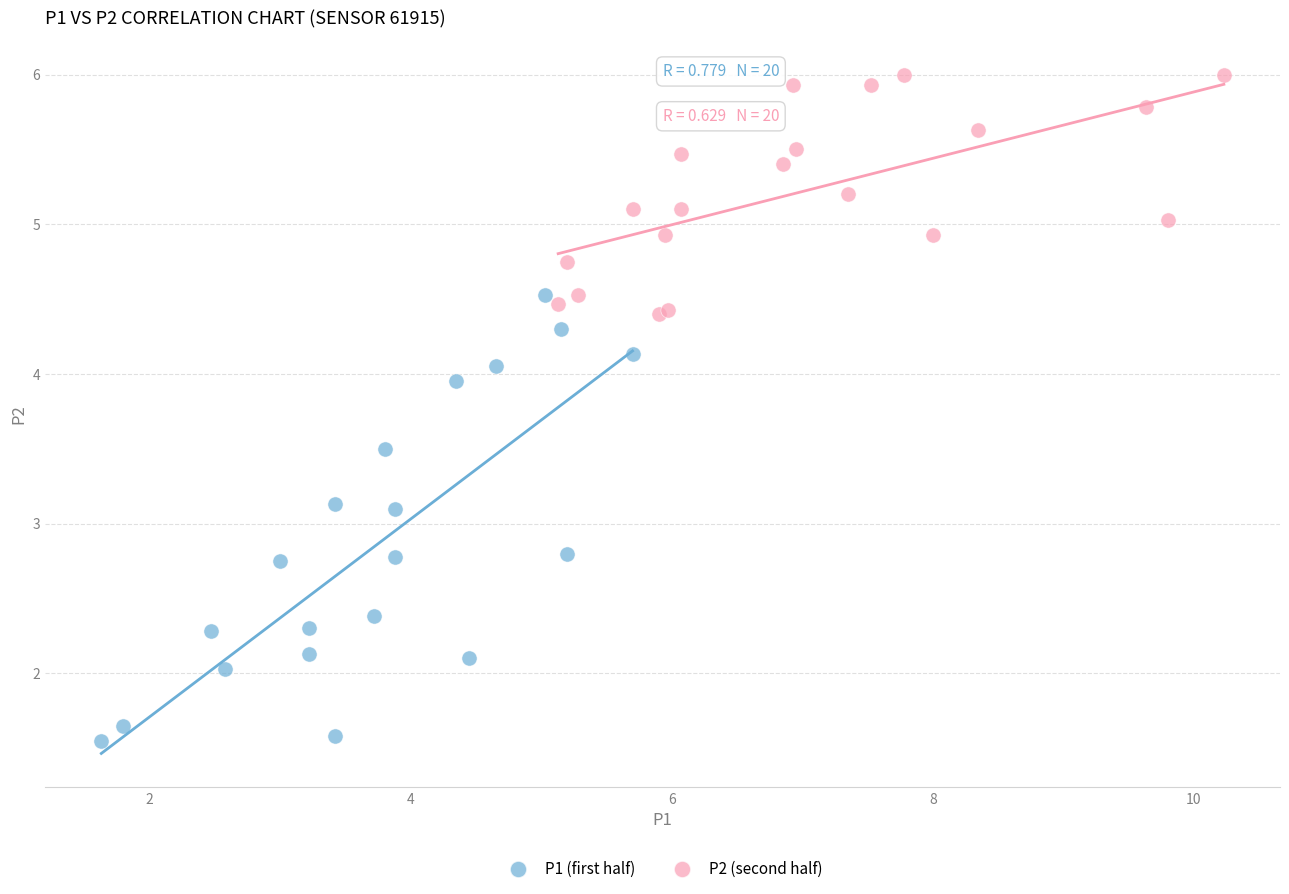

Which series reaches the maximum Y coordinate?

P2 (second half)